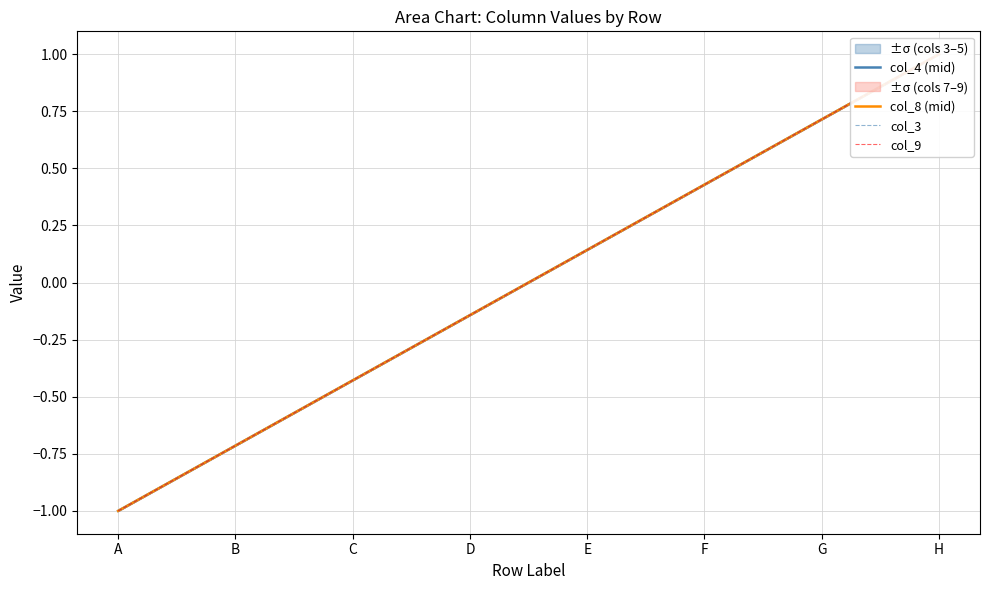

True or false: col_3 and col_8 (mid) cross at least once.

False